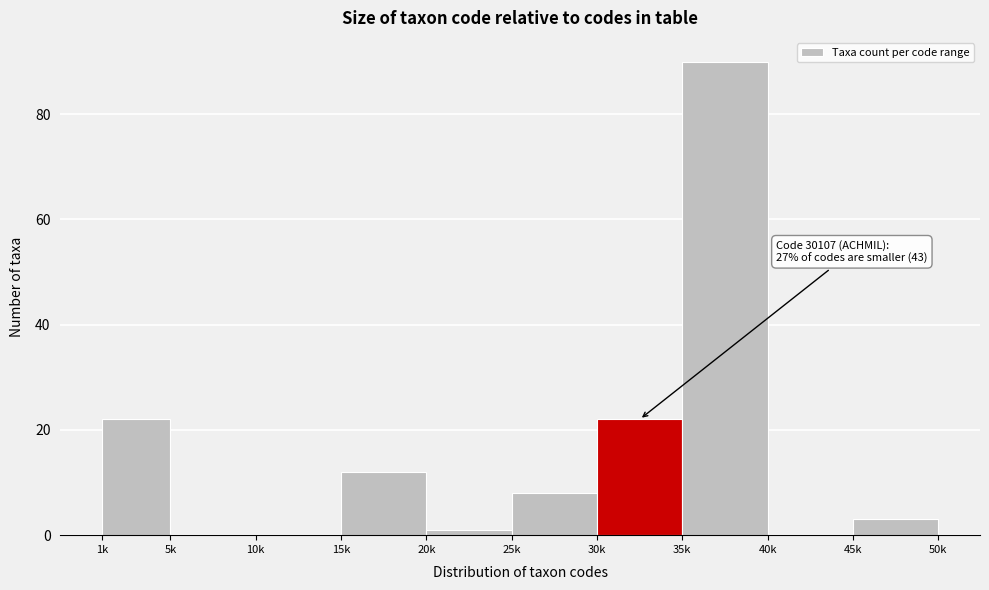

Reading left to right, what are all the values shown in this chart?

1k=22	5k=0	10k=0	15k=12	20k=1	25k=8	30k=22	35k=90	40k=0	45k=3